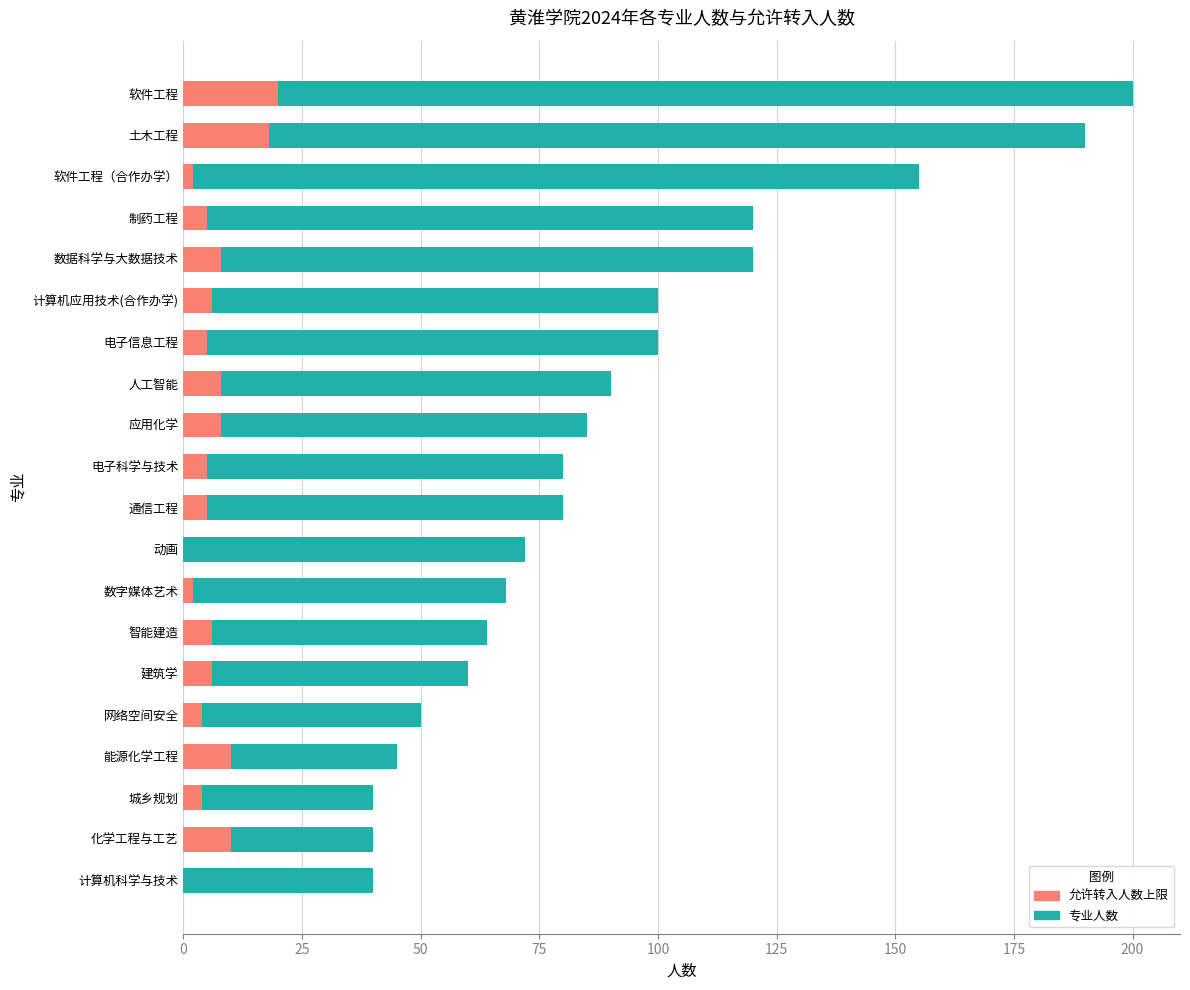

Reading left to right, transcribe all the data shown in this chart.

专业人数: 40	40	40	45	50	60	64	68	72	80	80	85	90	100	100	120	120	155	190	200
允许转入人数上限: 0	10	4	10	4	6	6	2	0	5	5	8	8	5	6	8	5	2	18	20